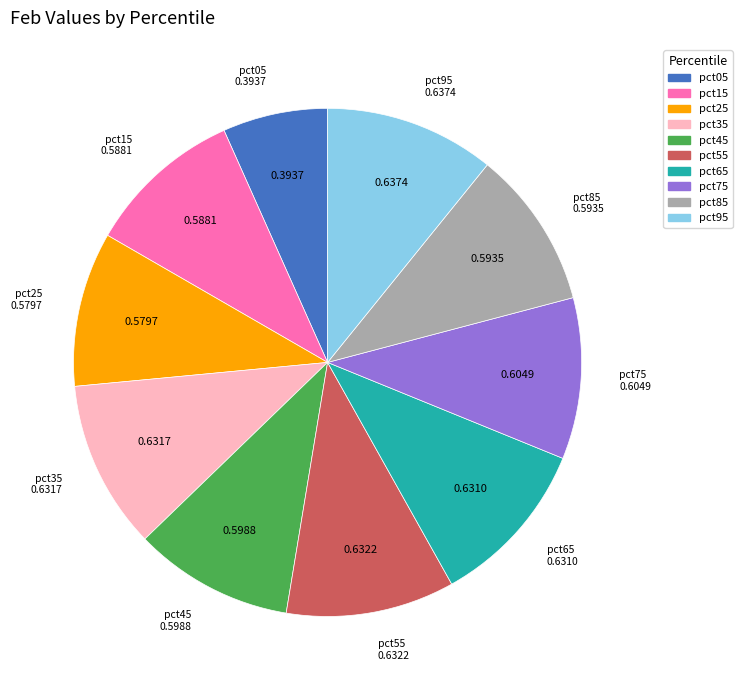

Is pct85 the majority of the pie?

No